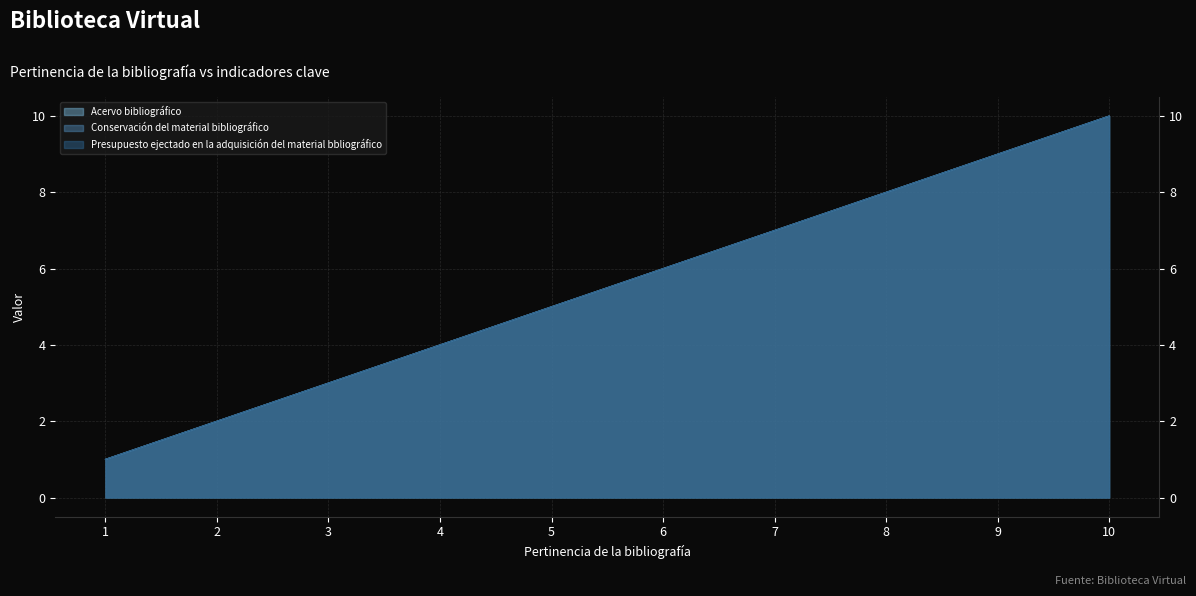

What is the total value across all series at 5?

15